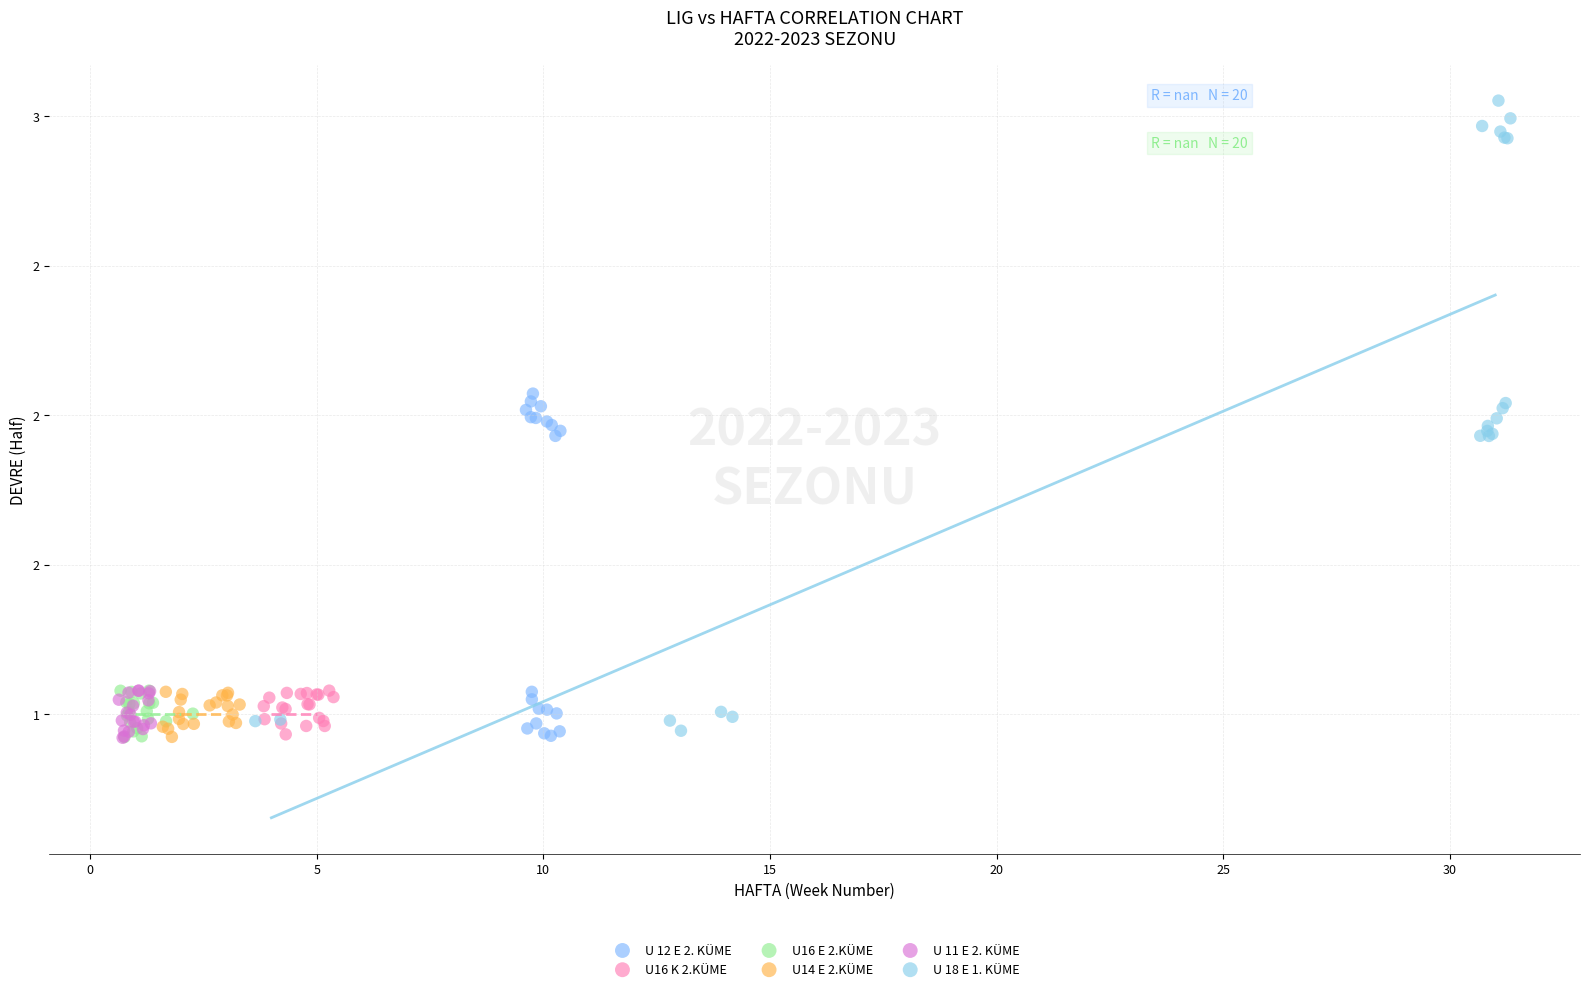

What are all the series names shown in the legend?

U 12 E 2. KÜME, U16 K 2.KÜME, U16 E 2.KÜME, U14 E 2.KÜME, U 11 E 2. KÜME, U 18 E 1. KÜME